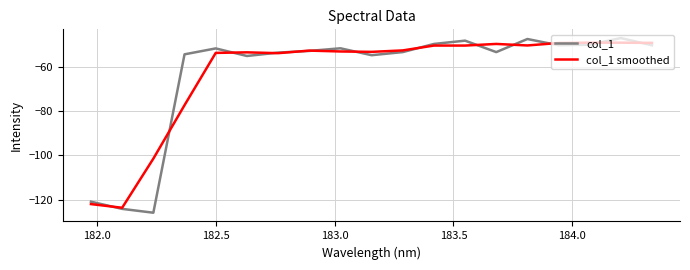

What is the average value of the col_1 series?

-63.0